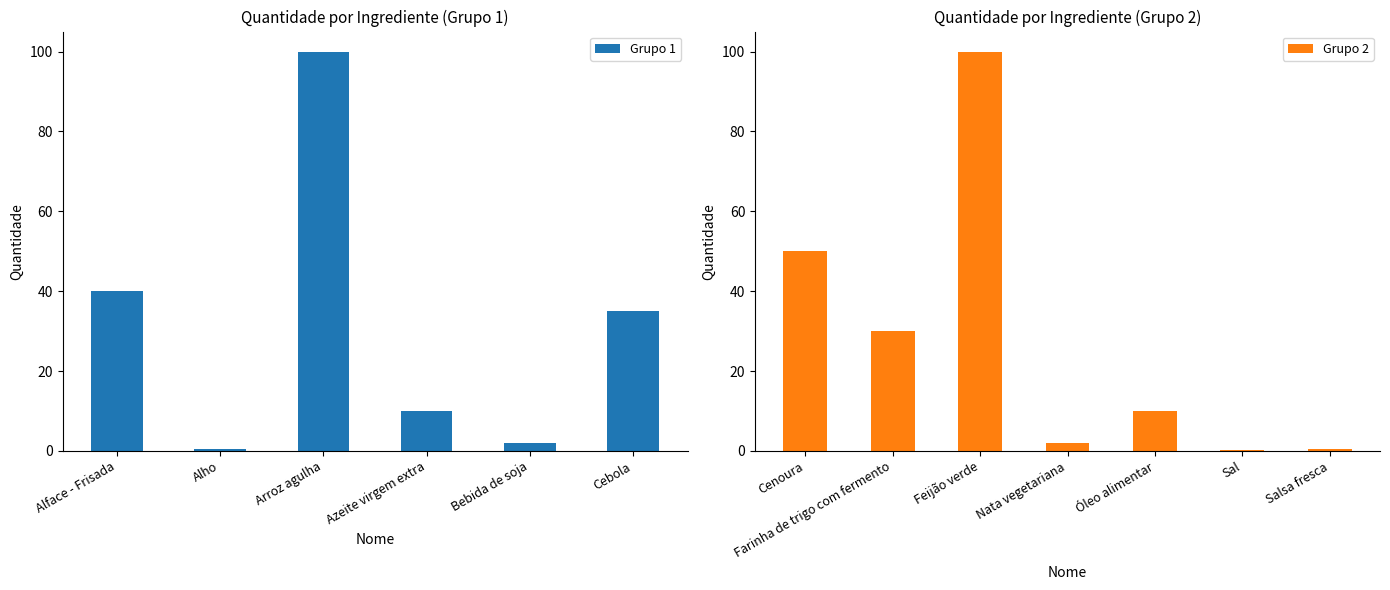

What position from the left is Farinha de trigo com fermento?

8